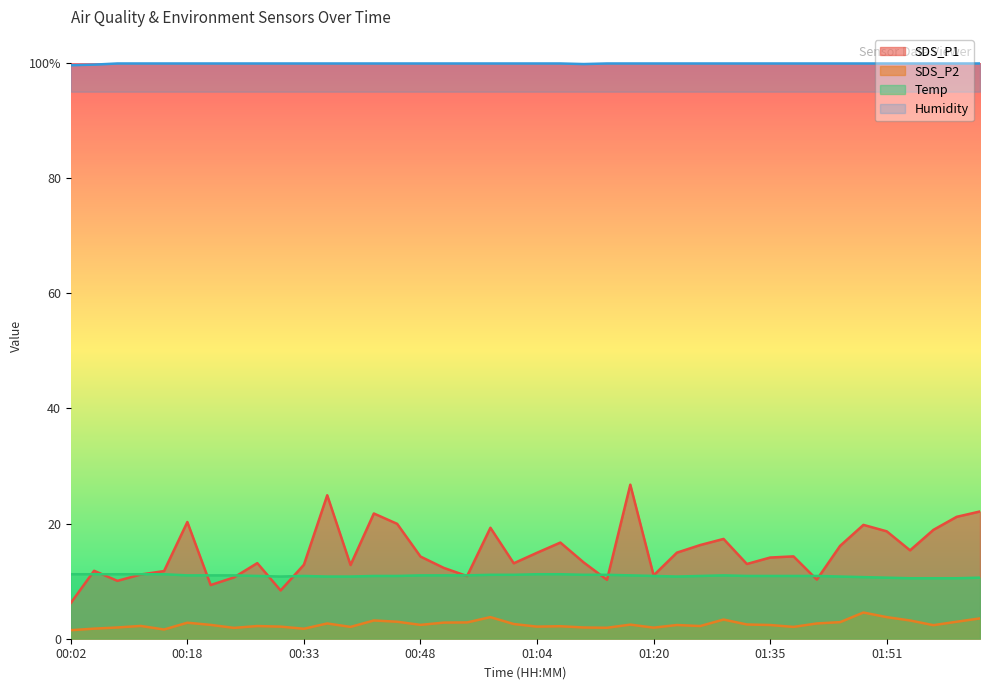

What is the smallest value displayed?

1.5